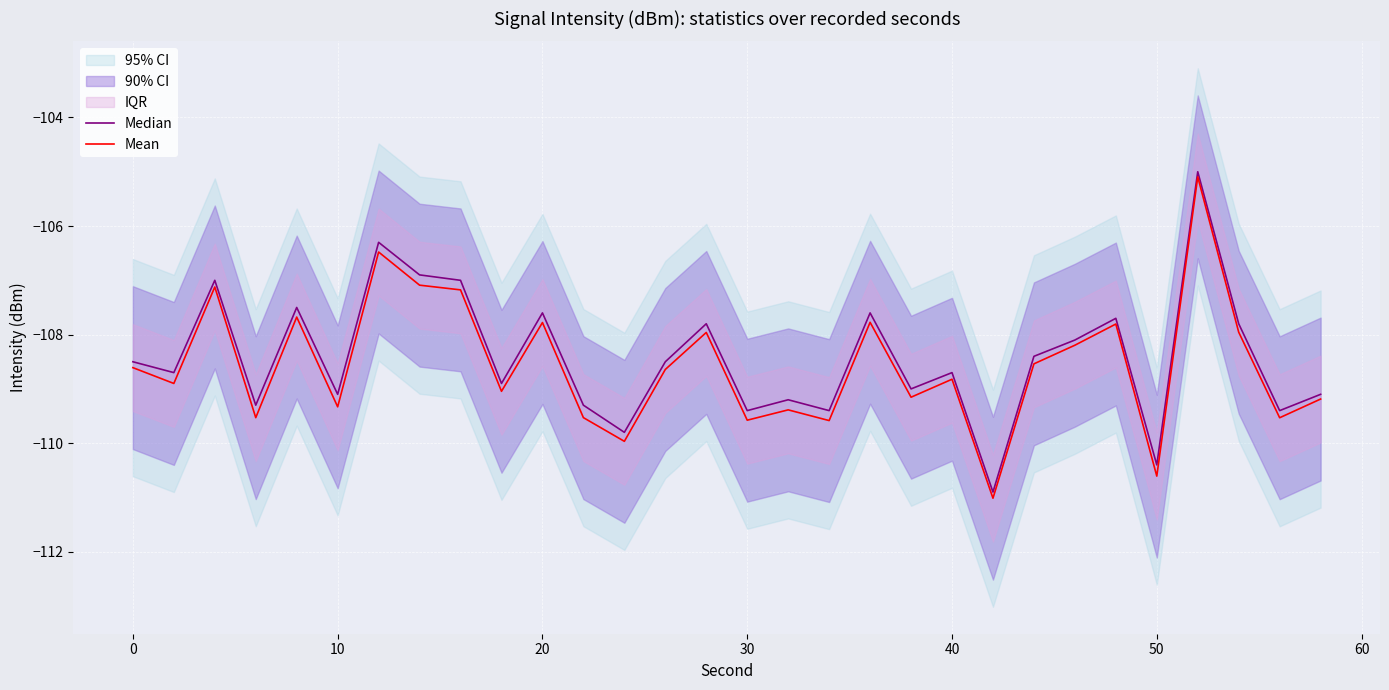

At how many categories does at least one series exceed -108?

11